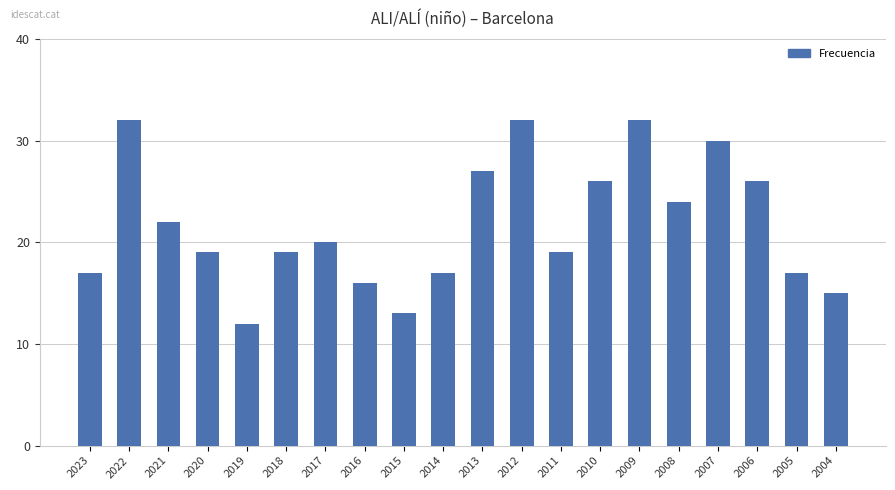

Which label corresponds to the smallest value in the chart?

2019